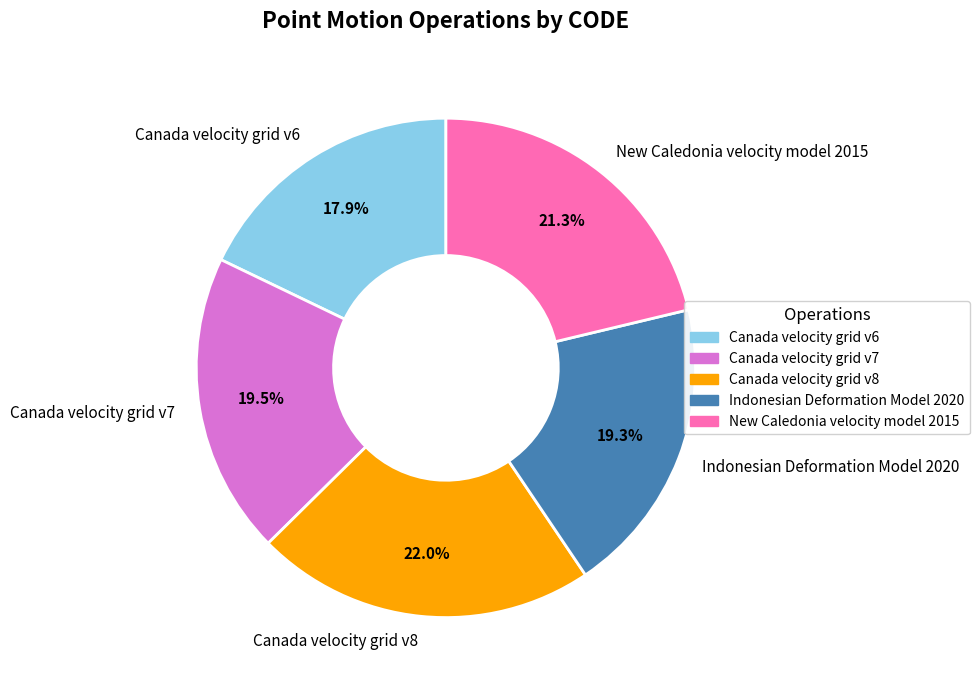

Do Indonesian Deformation Model 2020 and Canada velocity grid v6 together represent more than half of the pie?

No